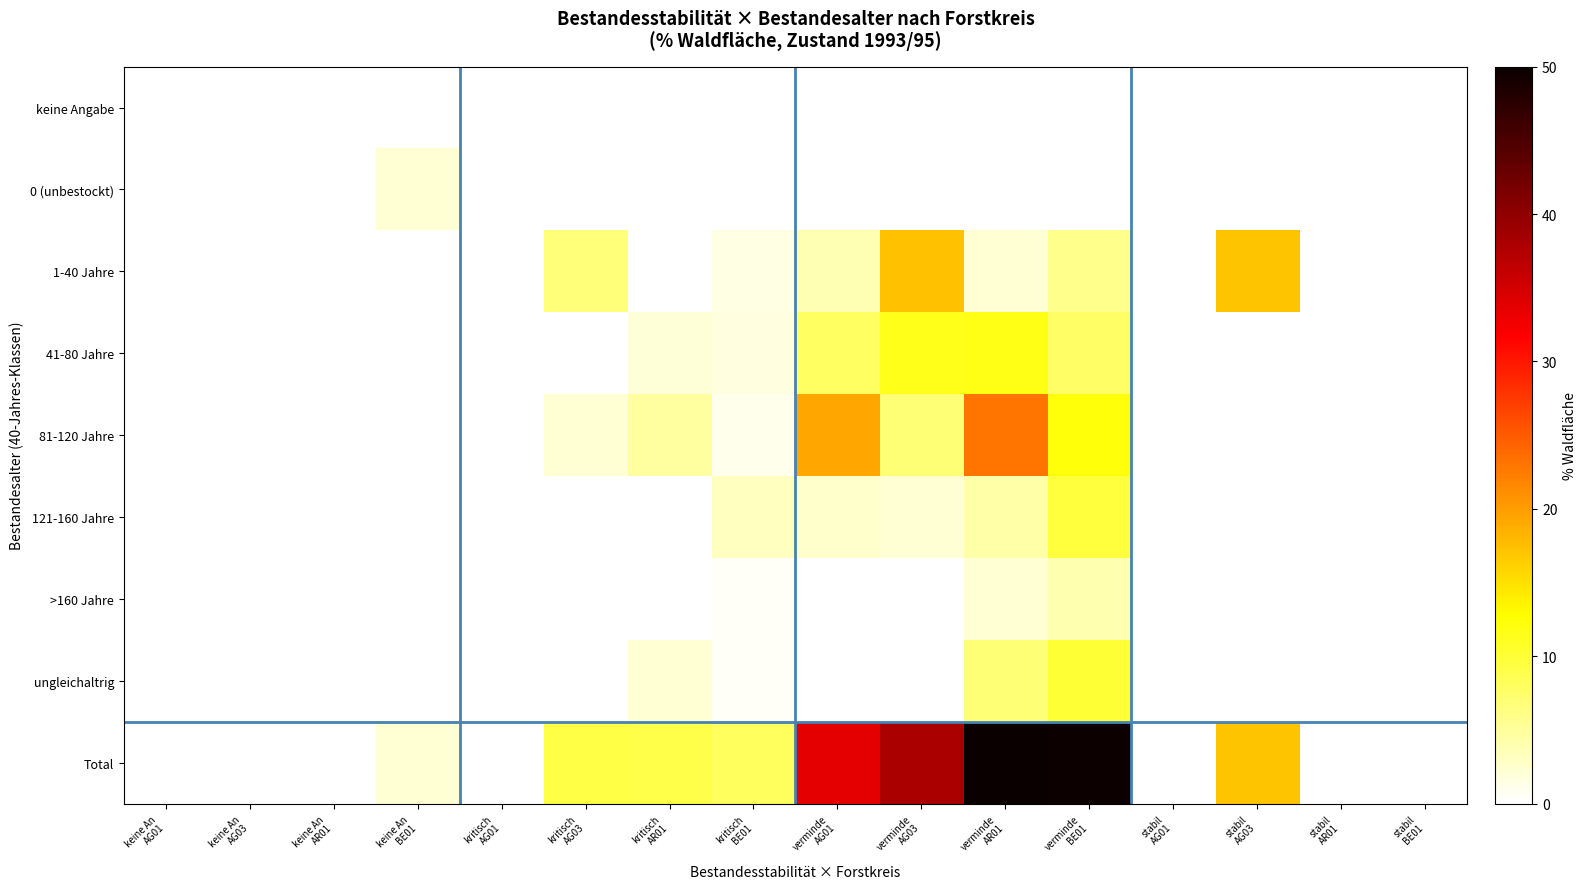

List the series in order of their peak value, highest first.

Total, 81-120 Jahre, 1-40 Jahre, 41-80 Jahre, ungleichaltrig, 121-160 Jahre, >160 Jahre, 0 (unbestockt), keine Angabe